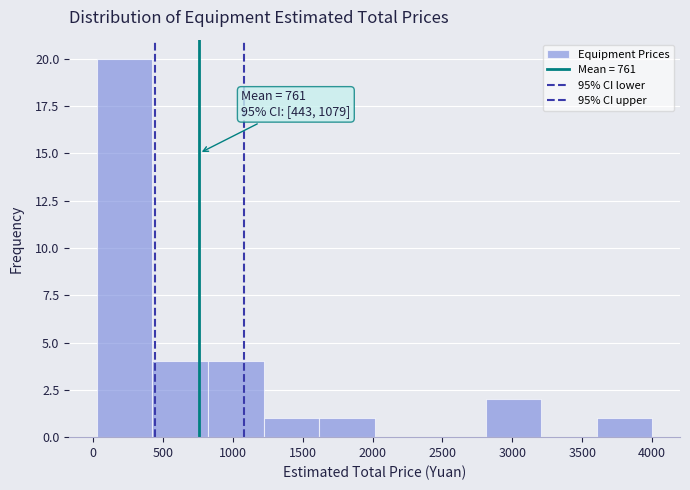

Over which range of the x-axis is the bar tallest?

50 to 450